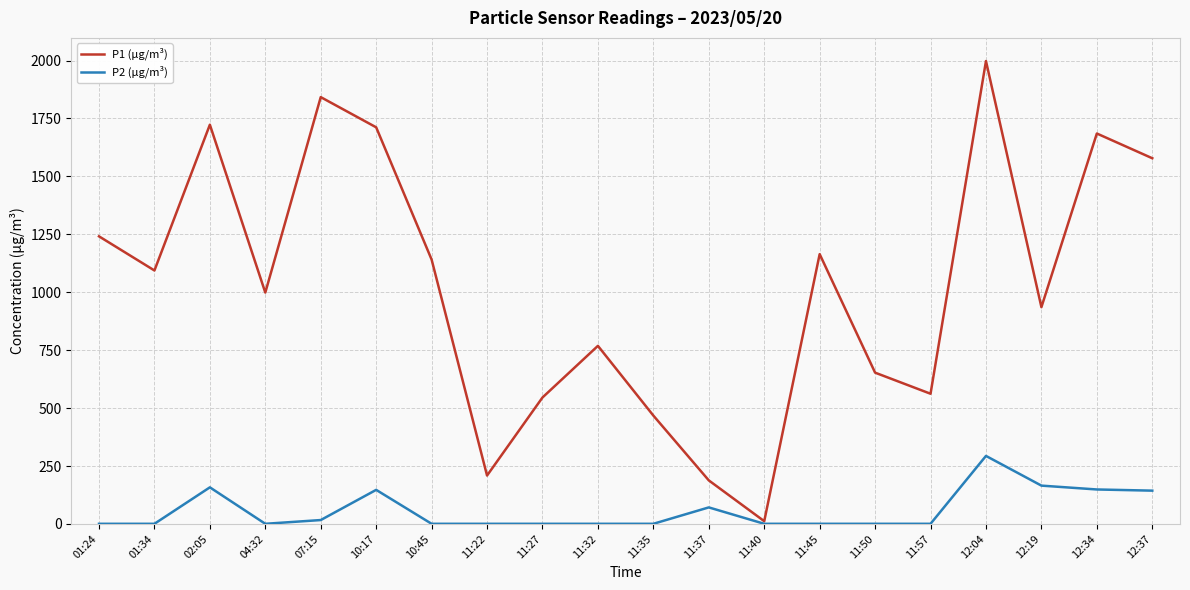

Which series changed the most between 11:37 and 12:34?

P1 (µg/m³)